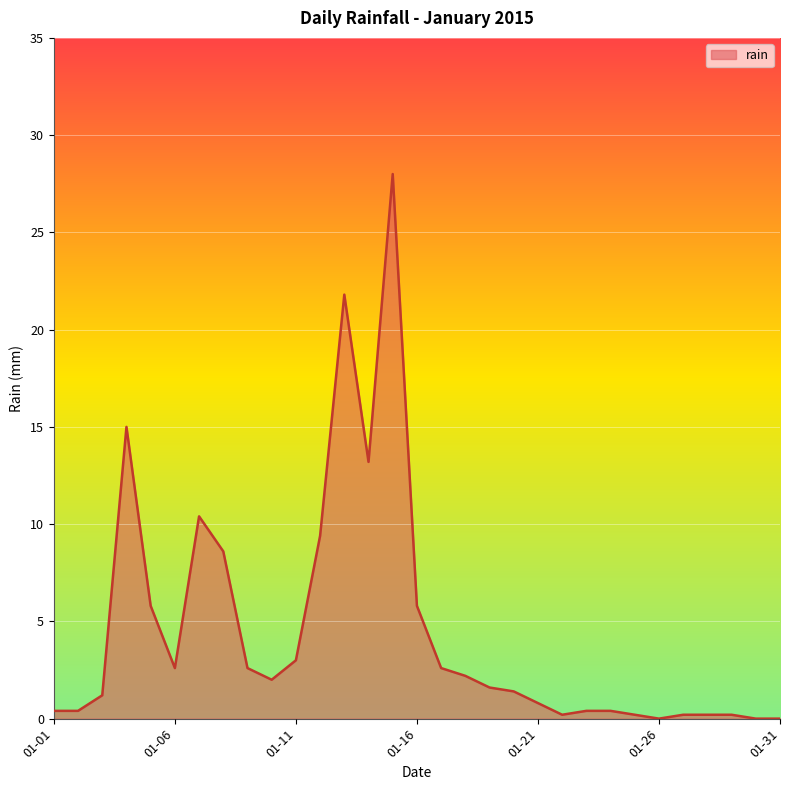

Reading left to right, list all the values displayed in this chart.

0.4	0.4	1.2	15.0	5.8	2.6	10.4	8.6	2.6	2.0	3.0	9.4	21.8	13.2	28.0	5.8	2.6	2.2	1.6	1.4	0.8	0.2	0.4	0.4	0.2	0.0	0.2	0.2	0.2	0.0	0.0